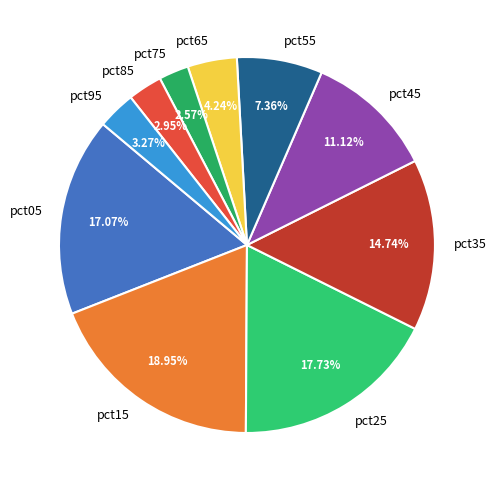

What percentage do pct05 and pct25 together represent?

34.8%